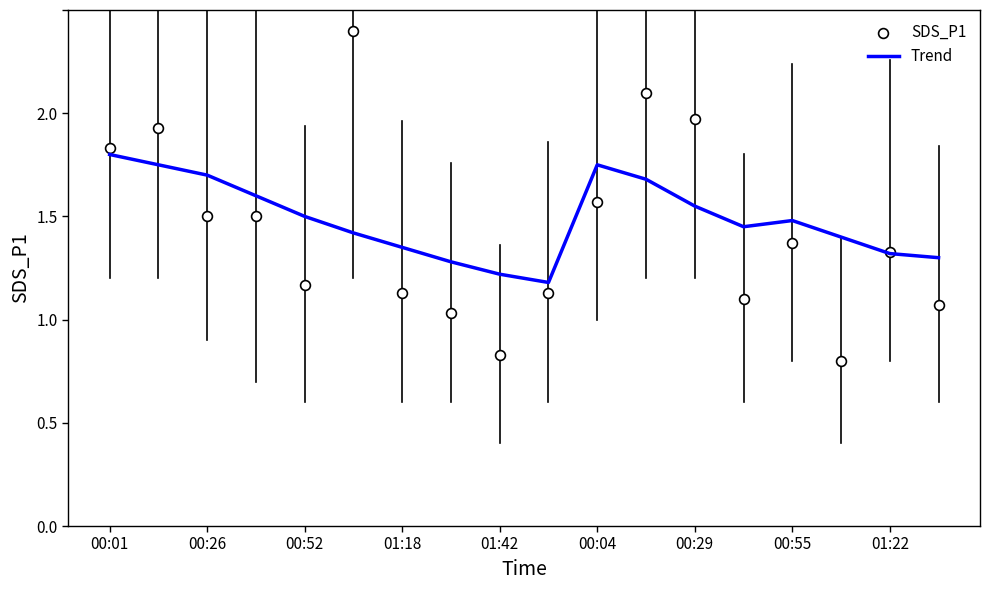

Which series has the largest total across all categories?

Trend